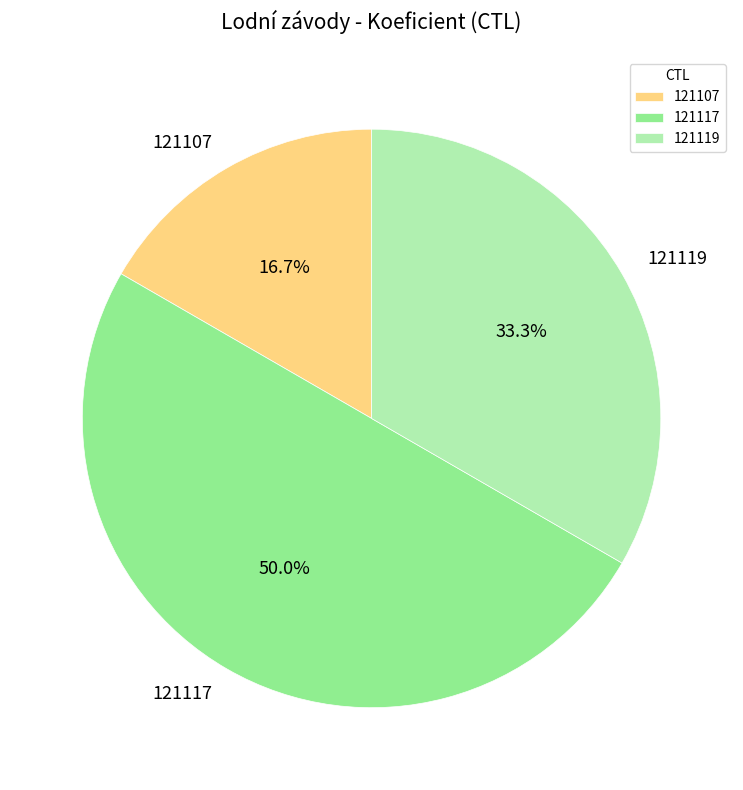

Is it true that 121107 is 23% of the pie?

False